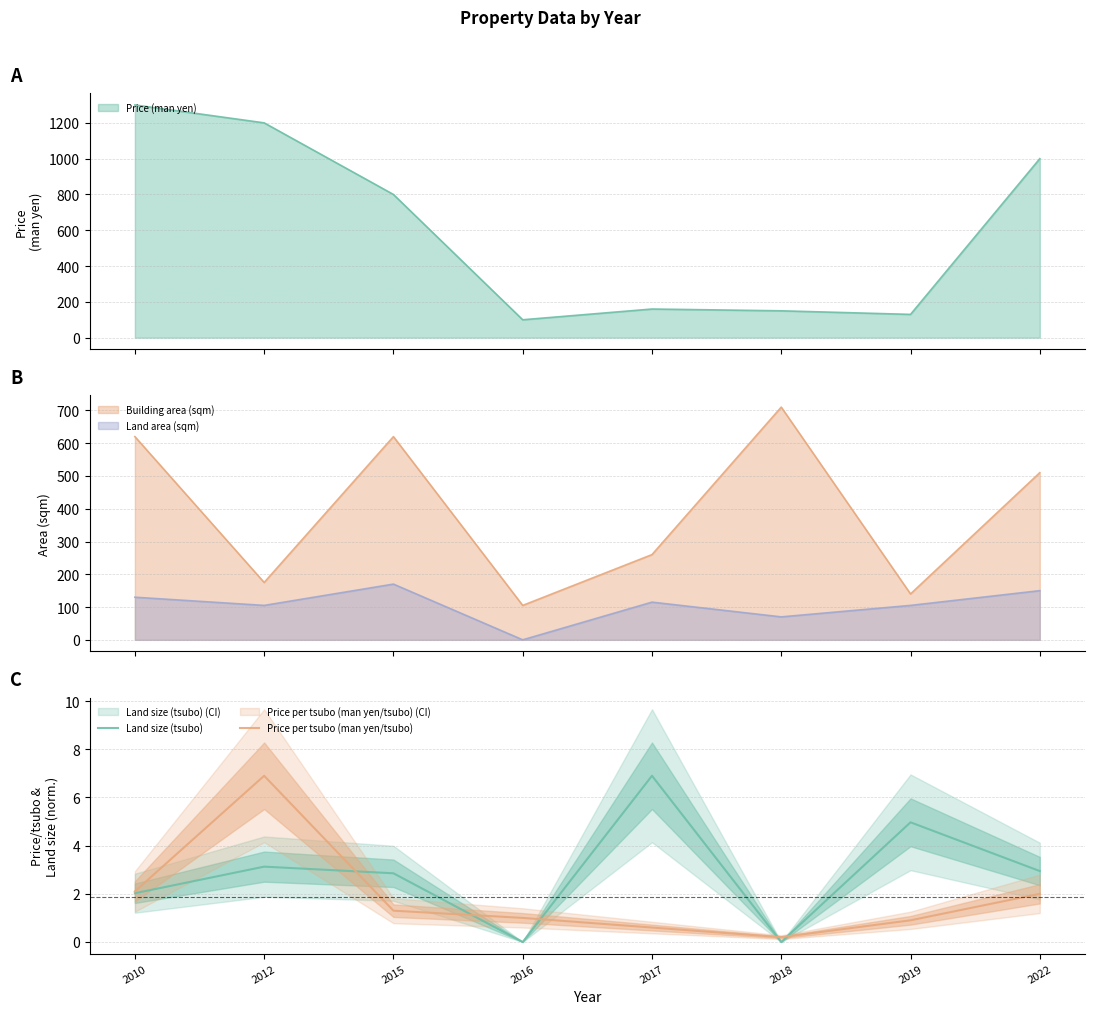

What is the difference between the highest and lowest values at 2019?

4.1